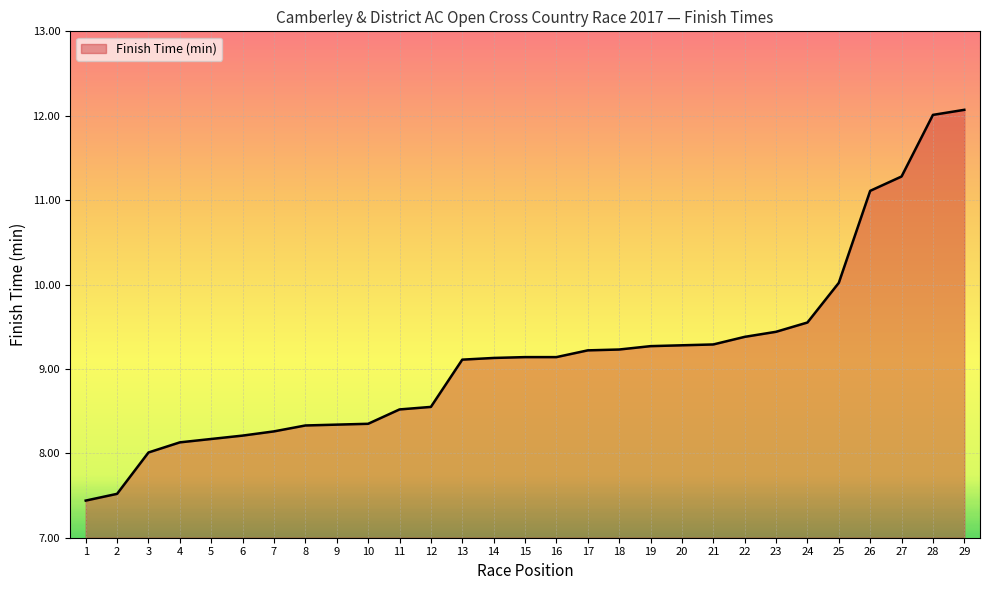

Is it true that the value at 5 is 11.8?

False